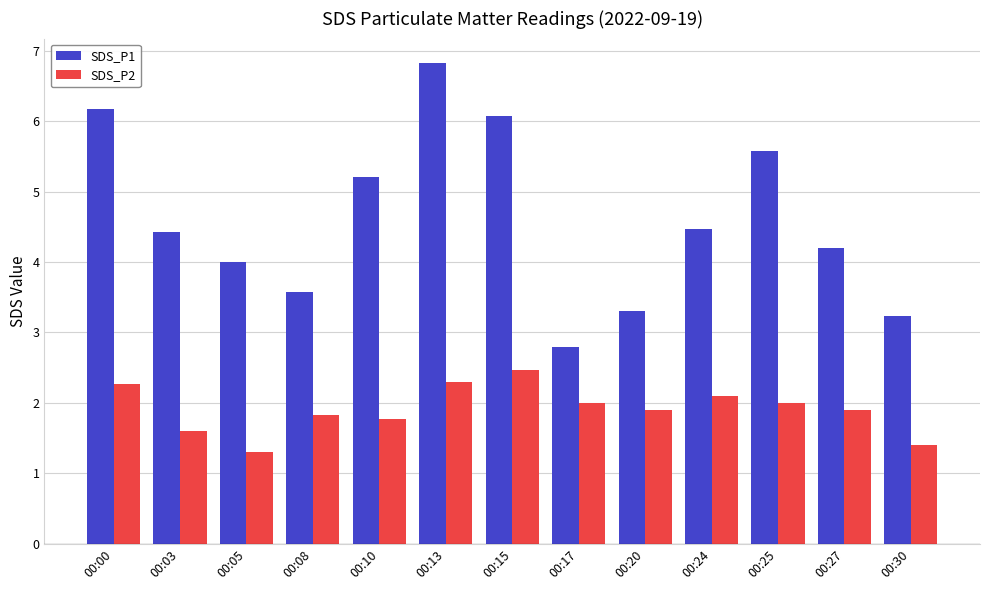

What is the smallest value displayed?

1.3